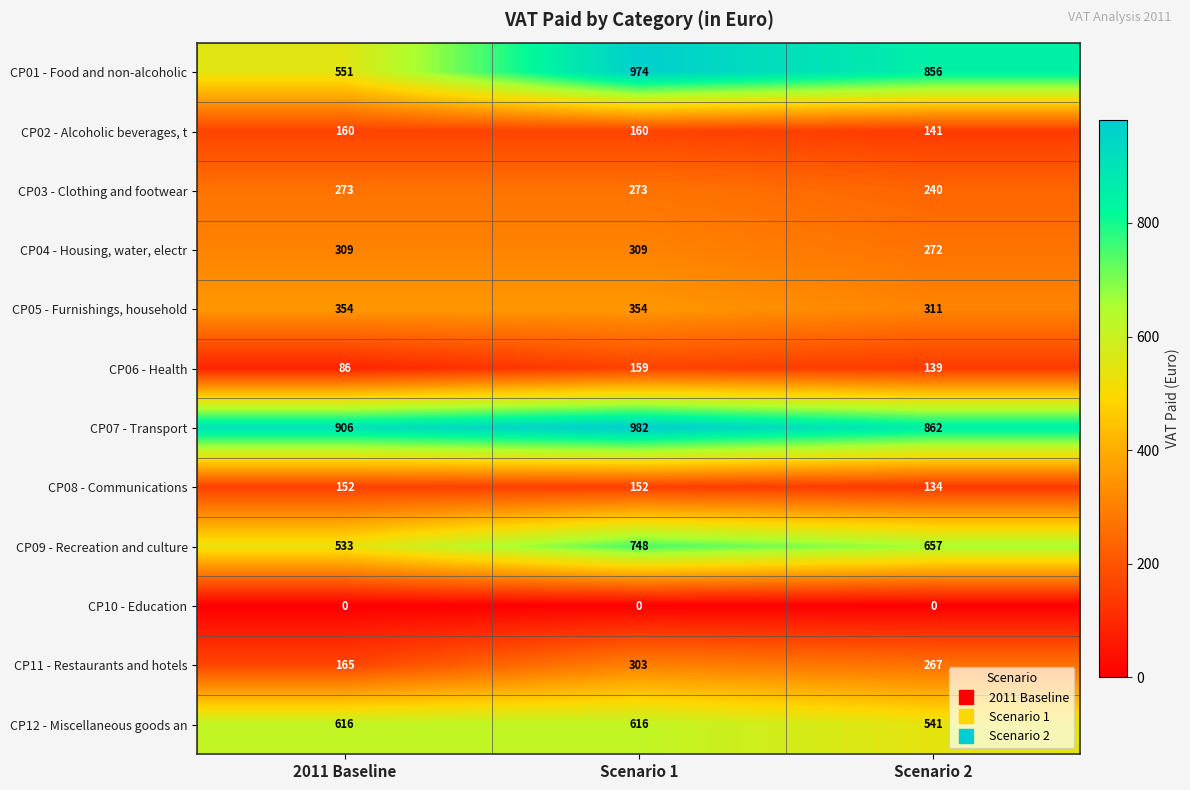

What is the sum of the CP01 - Food and non-alcoholic values at Scenario 2 and 2011 Baseline?

1407